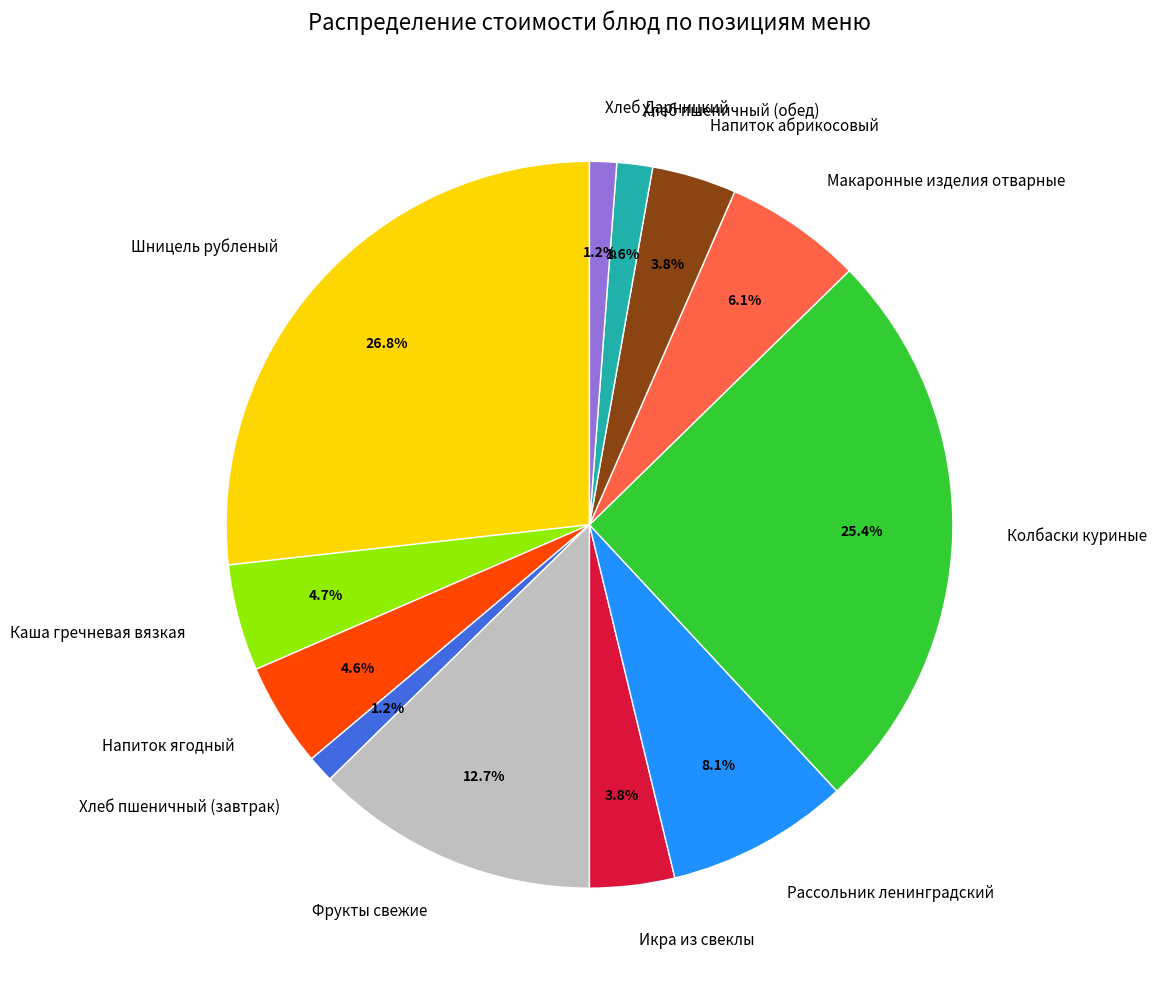

Which slice is the largest?

Шницель рубленый